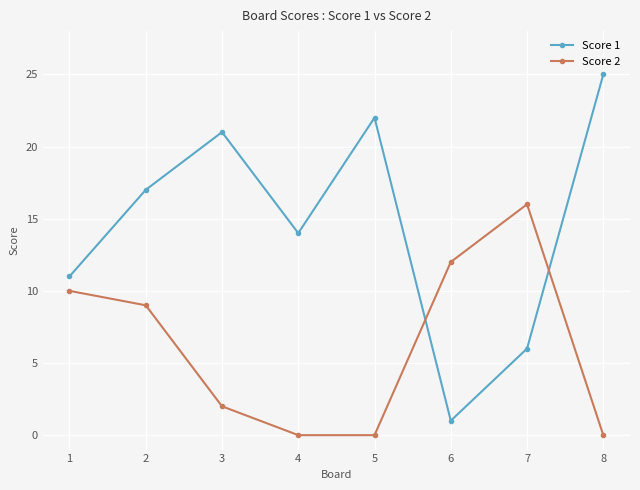

At how many categories does at least one series exceed 6?

8